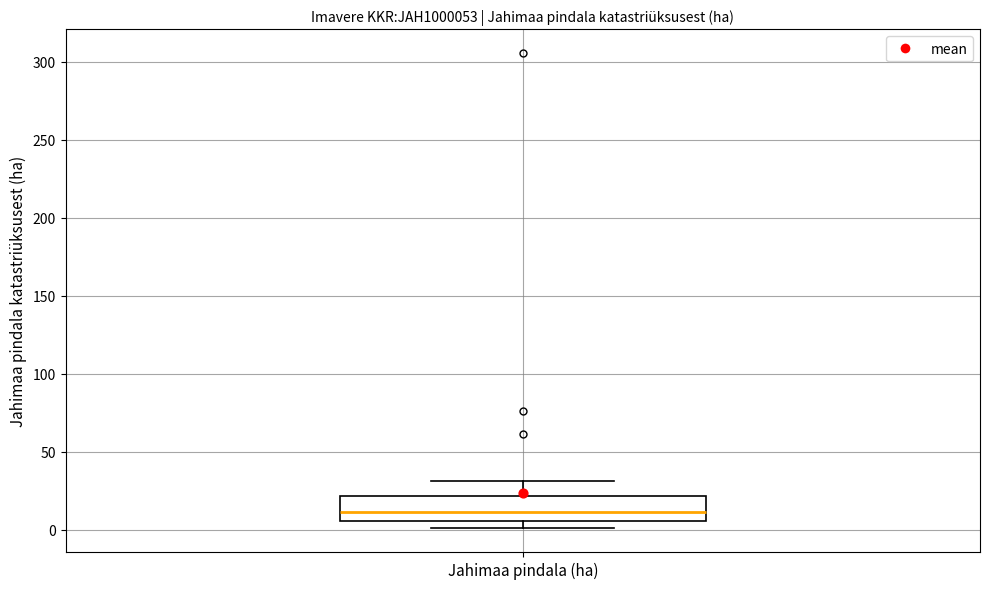

Transcribe this box plot: give where the median line is, the range the box spans, and where the two whiskers end, as read against the y-axis. The values are not printed on the chart, so give them approximately, as read against the axis.

median 10, box 5 to 20, whiskers 0 to 30